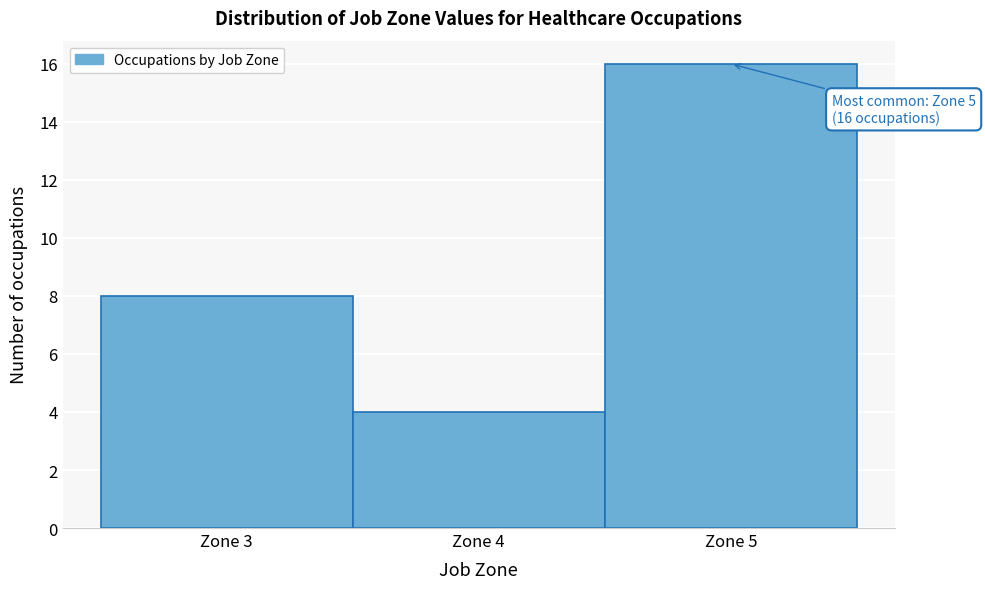

Which range on the x-axis has the tallest bar?

4.5 to 5.5